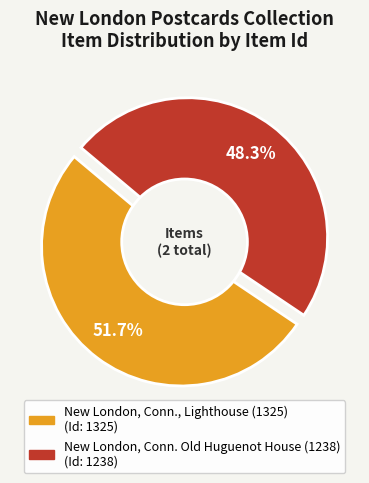

What percentage is the New London, Conn., Lighthouse (1325) slice, to the nearest percent?

52%